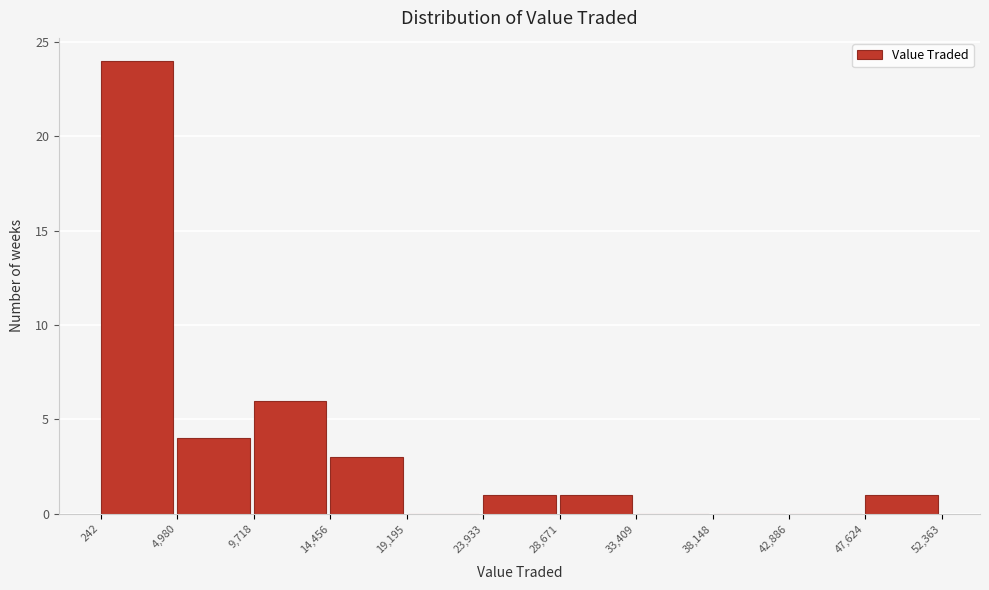

How tall is the bar that spans 47,624 to 52,363 on the x-axis? The values are not printed on the chart, so give them approximately, as read against the axis.

1